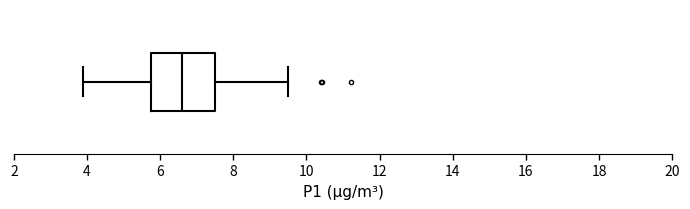

Read this box plot against the x-axis: the position of the median line, the range covered by the box, and the ends of both whiskers. The values are not printed on the chart, so give them approximately, as read against the axis.

median 6.6, box 5.8 to 7.6, whiskers 3.8 to 9.6